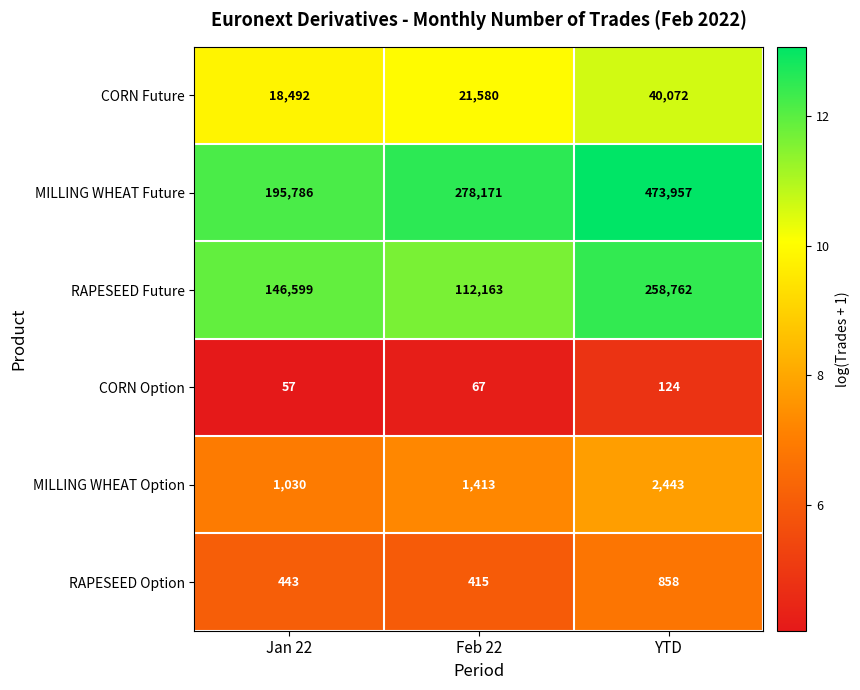

What is the sum of the RAPESEED Future values at Feb 22 and YTD?

370925